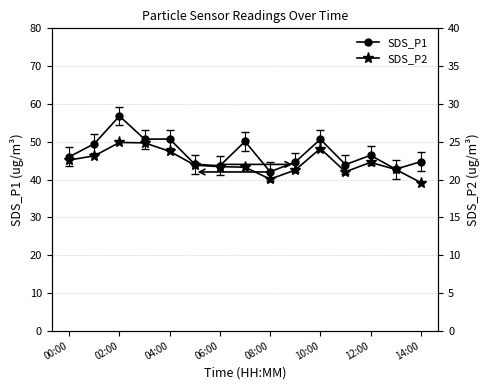

True or false: SDS_P1 has a value of 17.0 at 12:00.

False